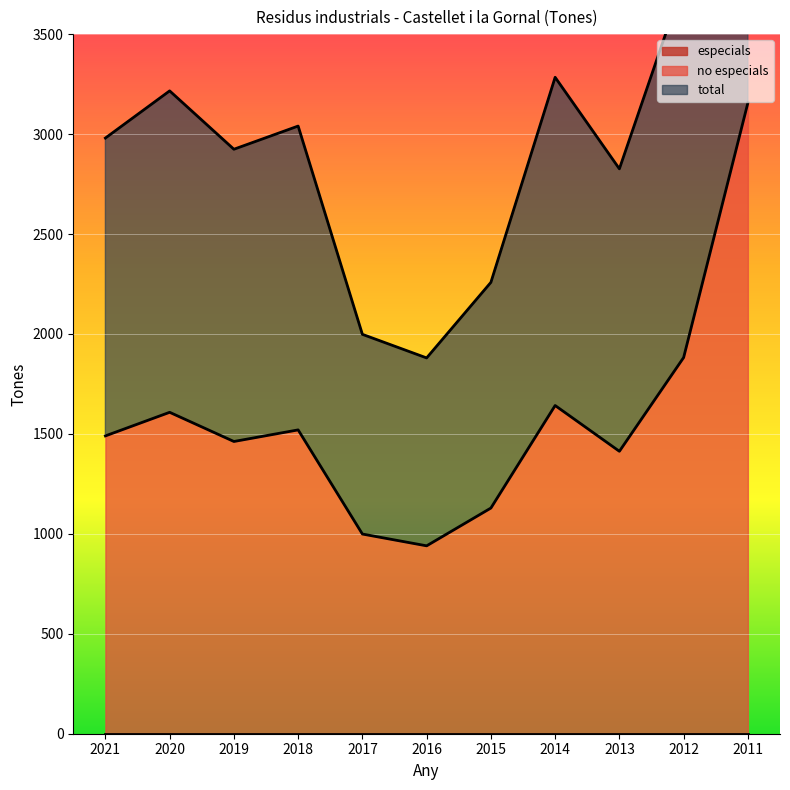

What is the maximum value for no especials?

3156